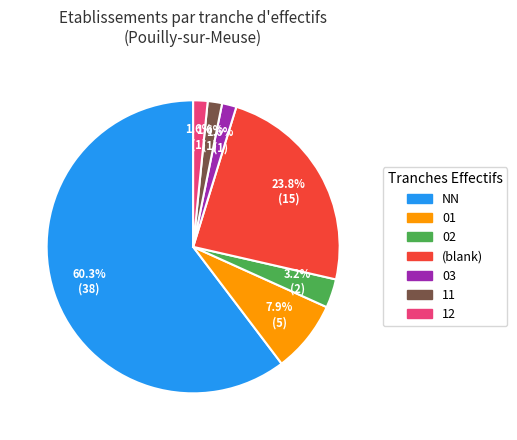

Count the number of slices in the pie.

7